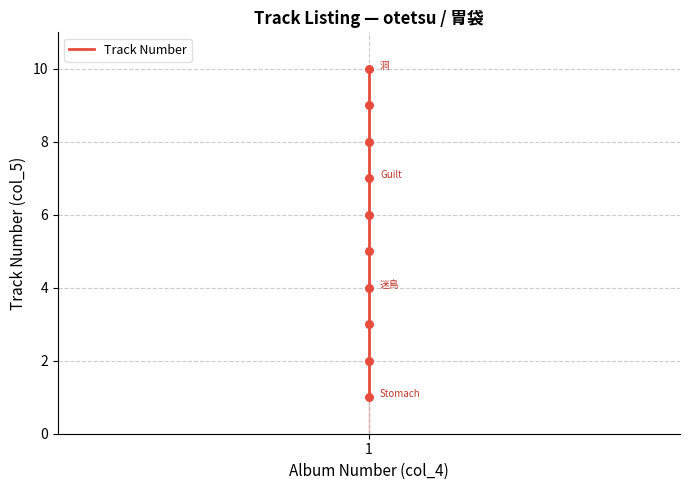

Which has a higher value, 1 or 1?

1